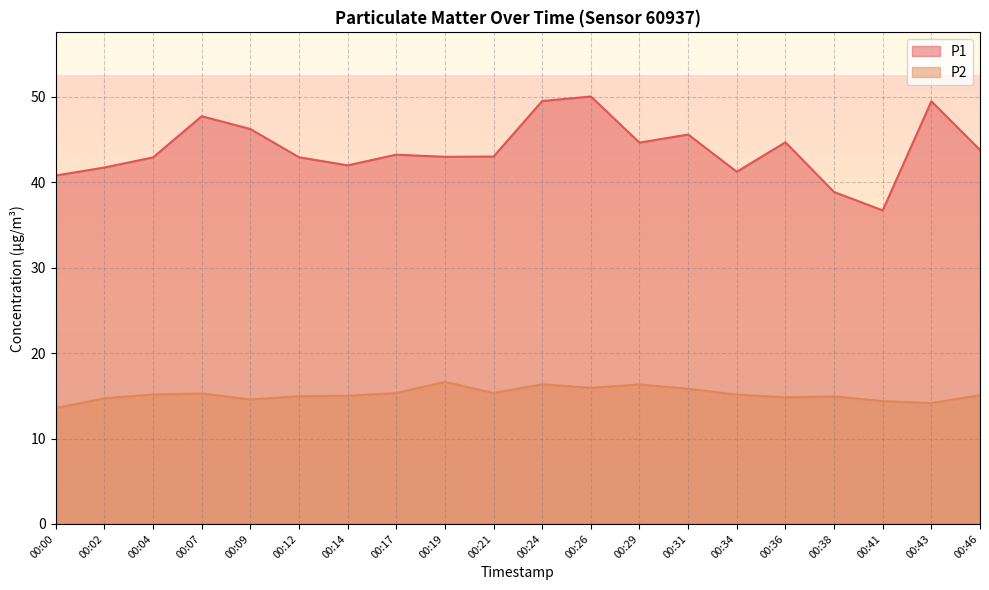

What value does the P2 series have at 00:24?

16.4